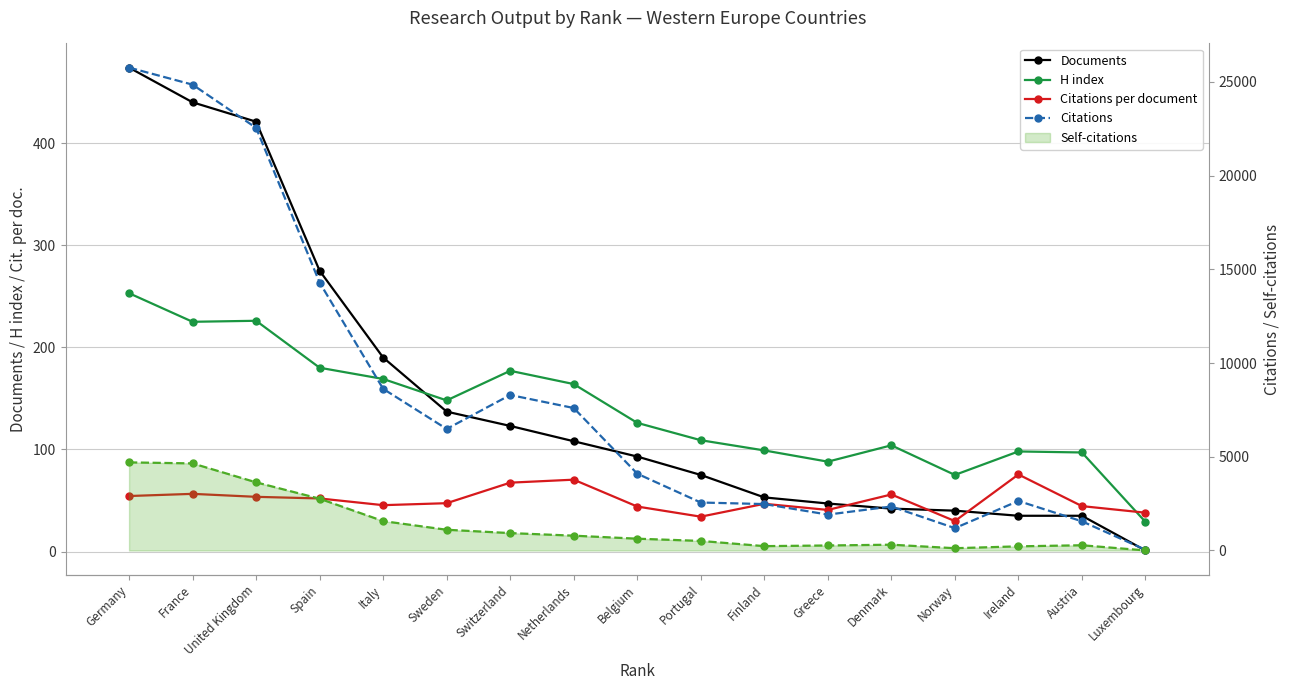

List the labels in order of Citations value, largest first.

Germany, France, United Kingdom, Spain, Italy, Switzerland, Netherlands, Sweden, Belgium, Ireland, Portugal, Finland, Denmark, Greece, Austria, Norway, Luxembourg